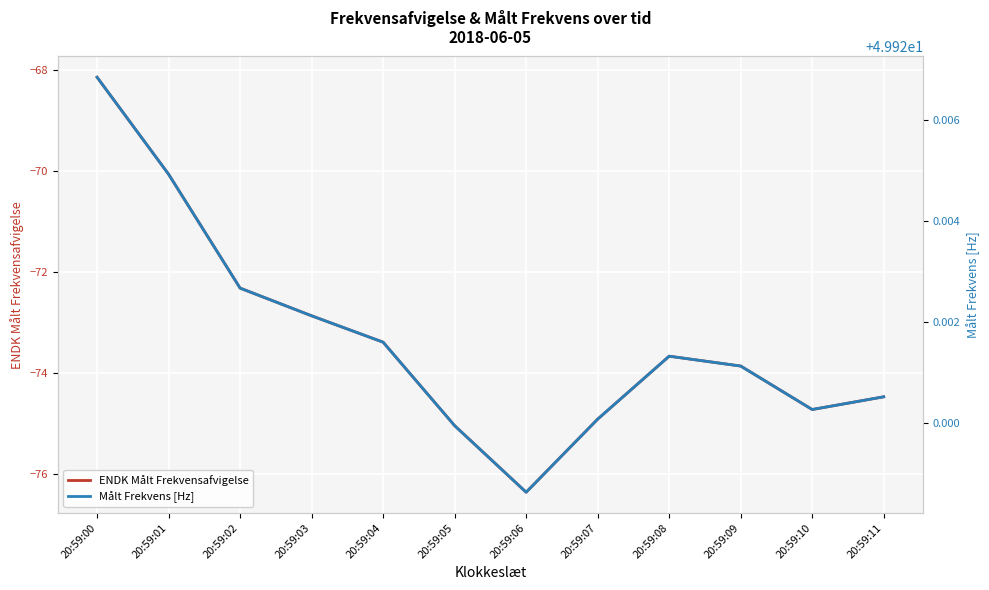

Which series has the largest total across all categories?

Målt Frekvens [Hz]